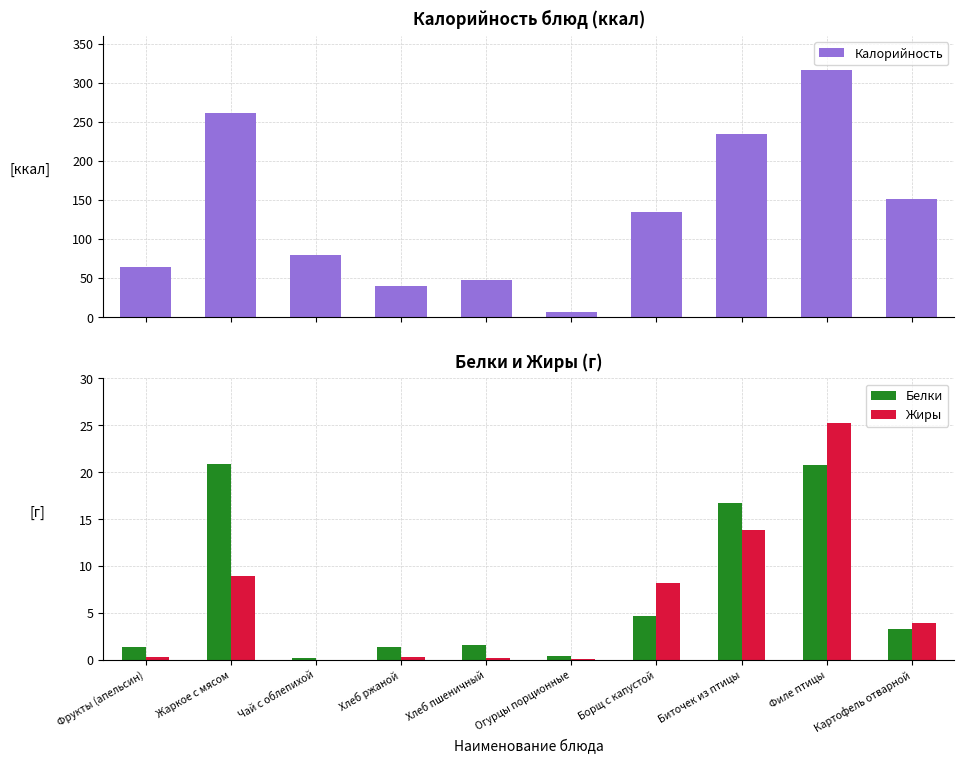

List the labels in order of Жиры value, largest first.

Филе птицы, Биточек из птицы, Жаркое с мясом, Борщ с капустой, Картофель отварной, Фрукты (апельсин), Хлеб ржаной, Хлеб пшеничный, Огурцы порционные, Чай с облепихой